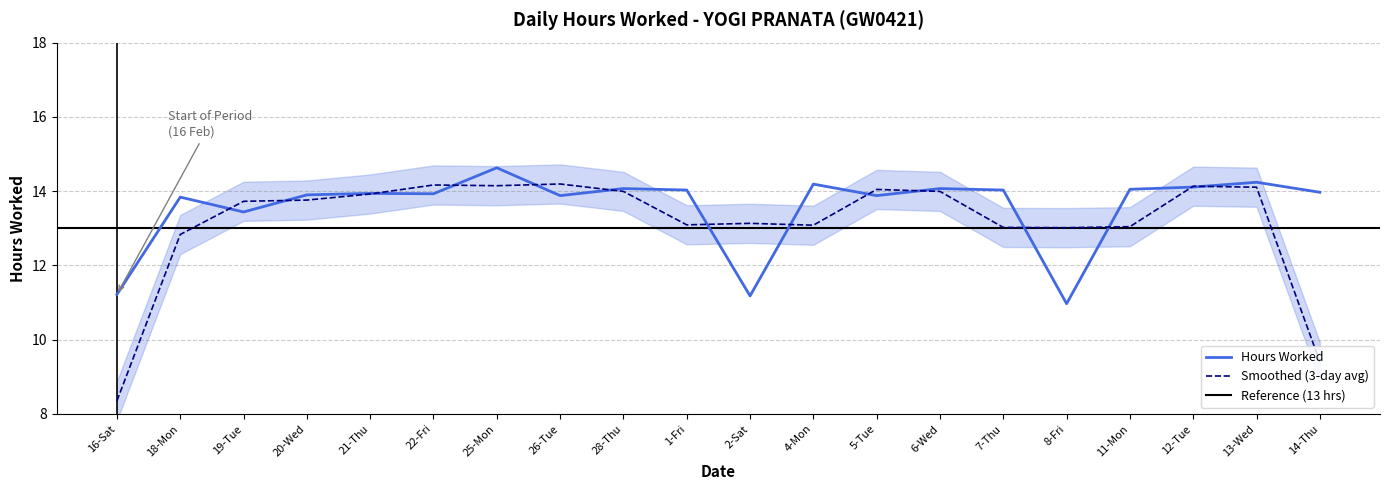

Read the Hours Worked value at 7-Thu.

14.0